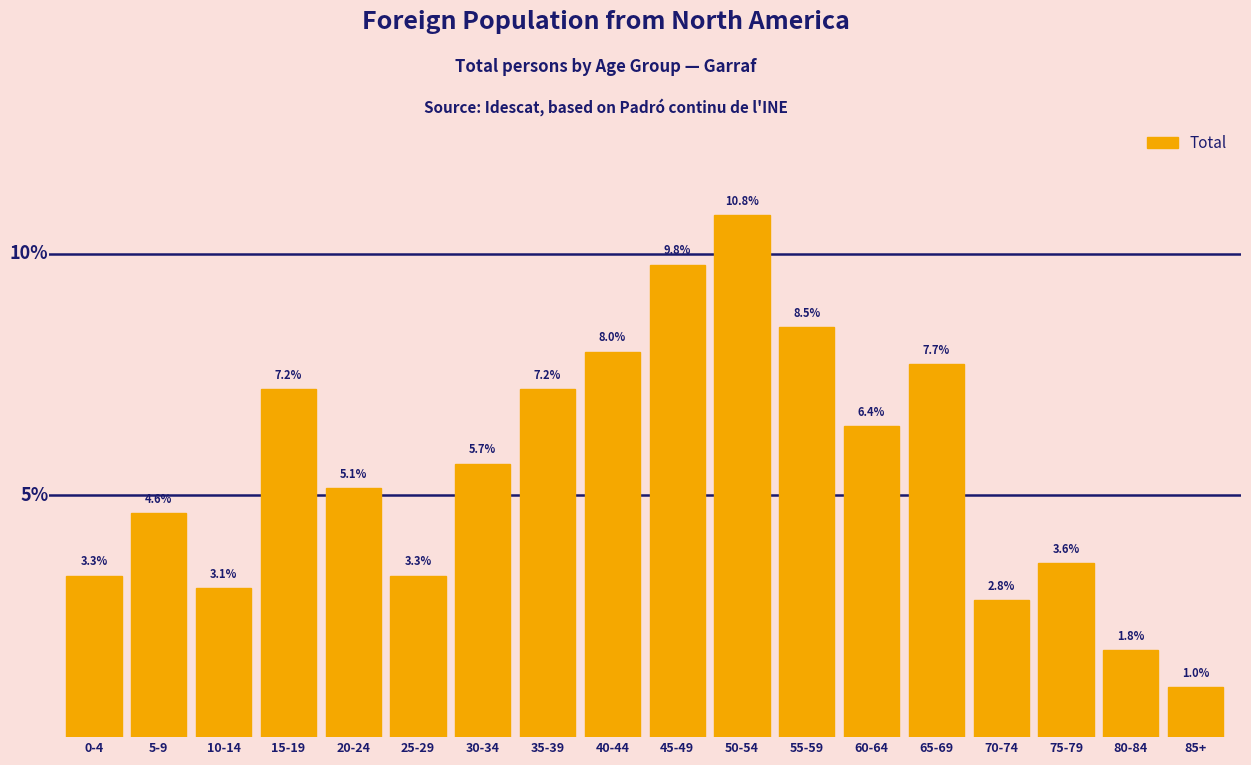

What is the label of the 3rd bar from the right?

75-79